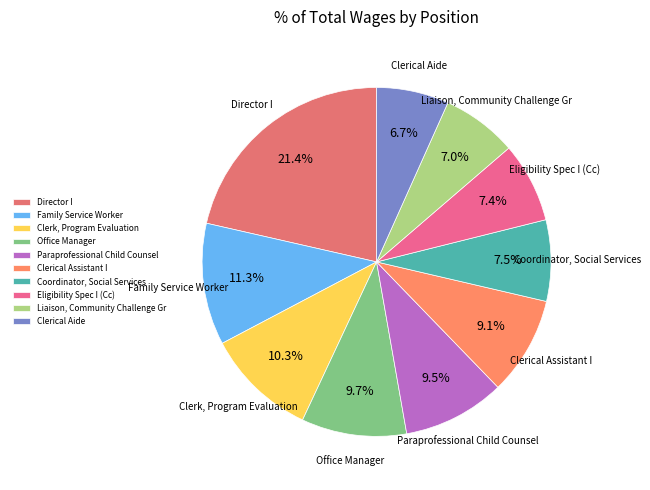

Does any single category account for the majority?

No